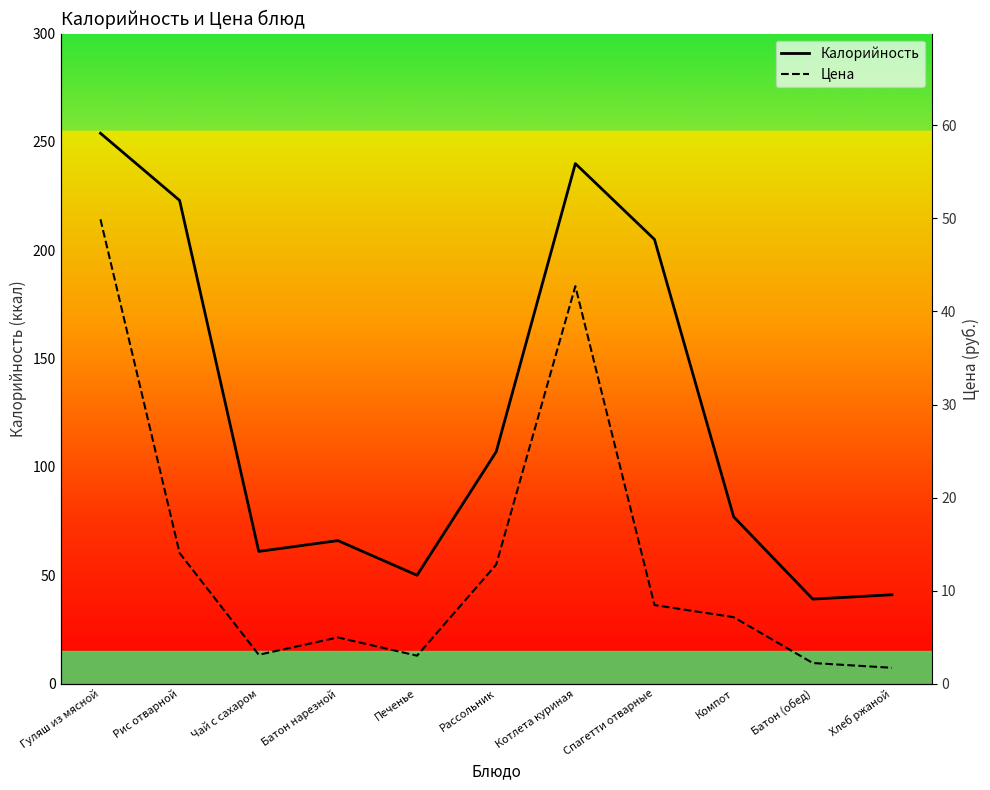

Which series has the widest spread of values?

Калорийность